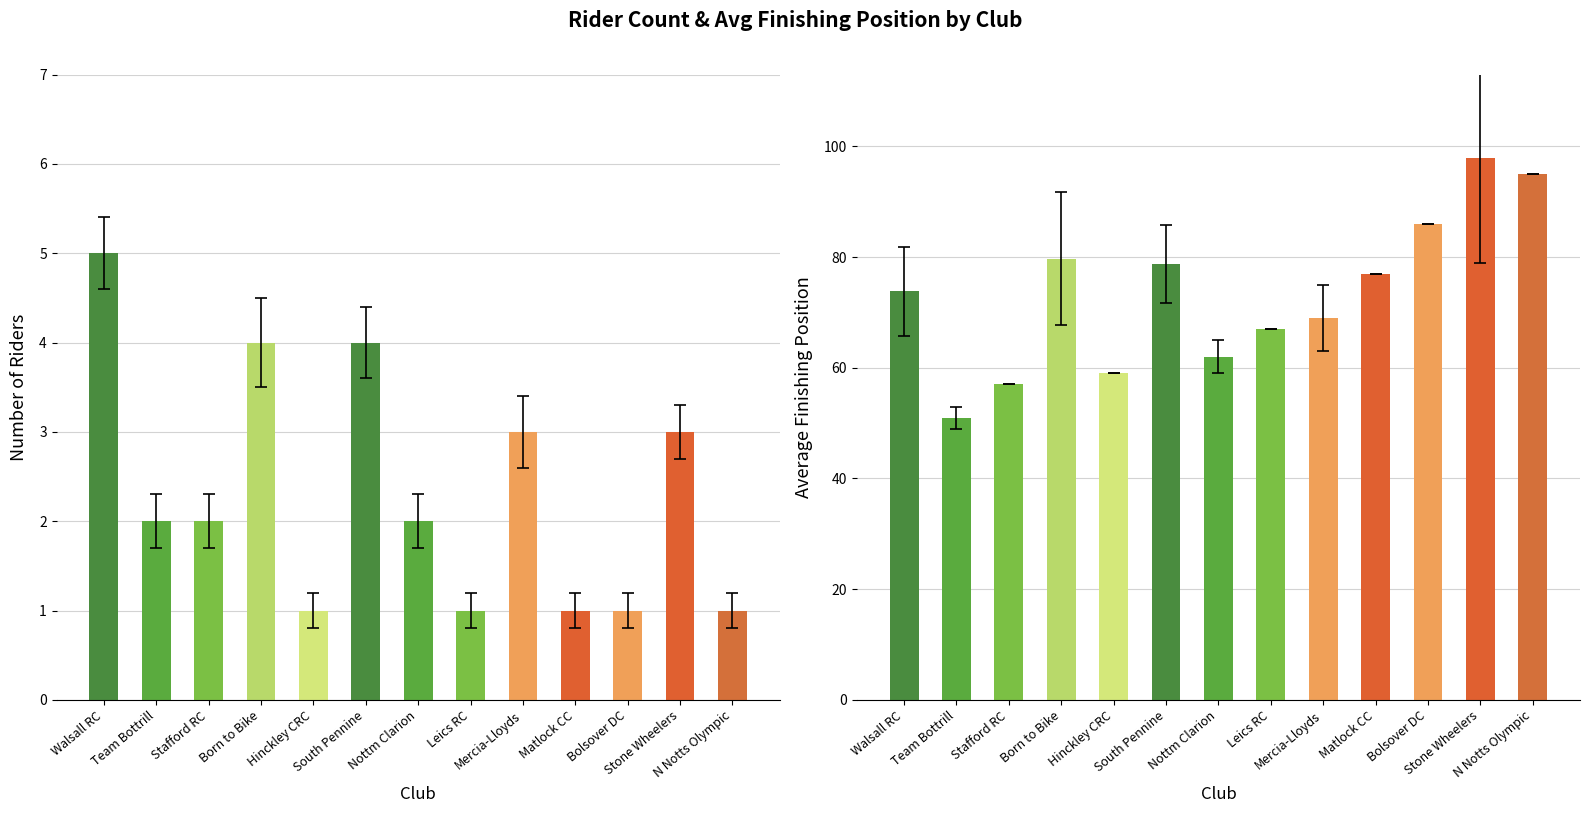

Are the bars grouped side by side (vs. stacked)?

Yes